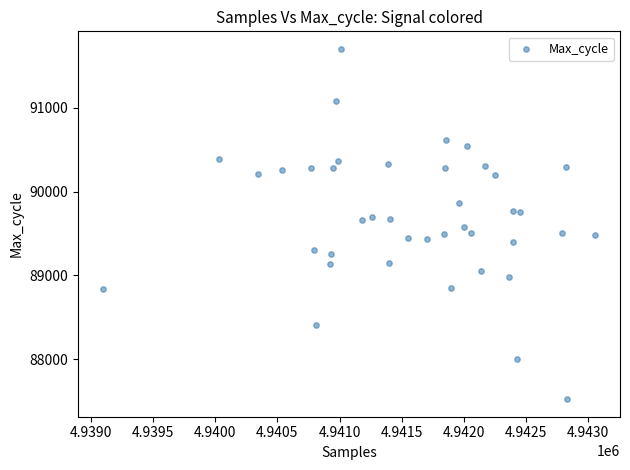

What is the range of X values (max minus min)?

3963